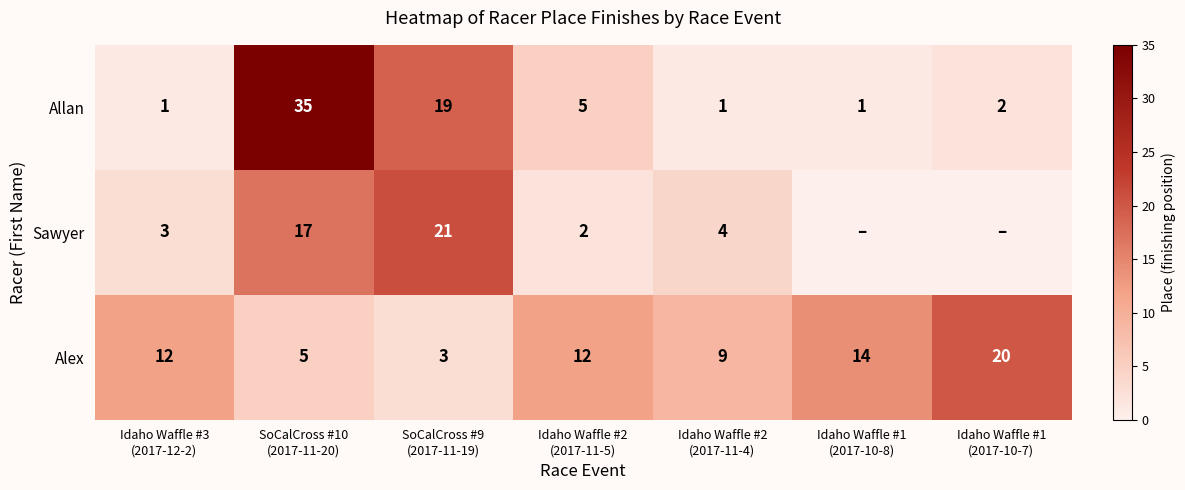

At which category is the sum across all series the highest?

SoCalCross #10
(2017-11-20)